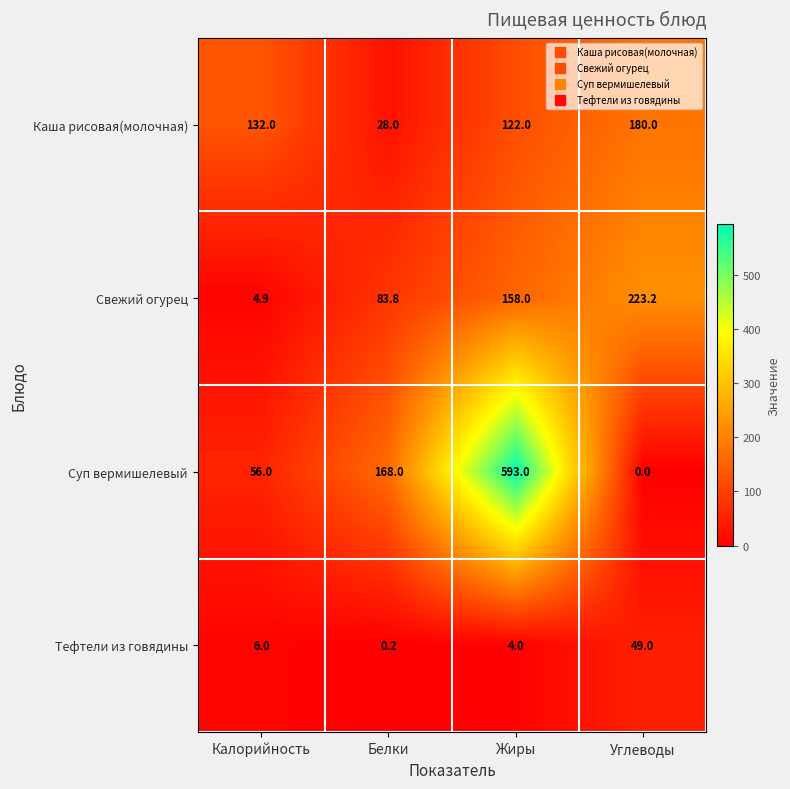

Reading left to right, transcribe all the data shown in this chart.

Каша рисовая(молочная): 132.0	28.0	122.0	180.0
Свежий огурец: 4.9	83.8	158.0	223.2
Суп вермишелевый: 56.0	168.0	593.0	0.0
Тефтели из говядины: 6.0	0.2	4.0	49.0